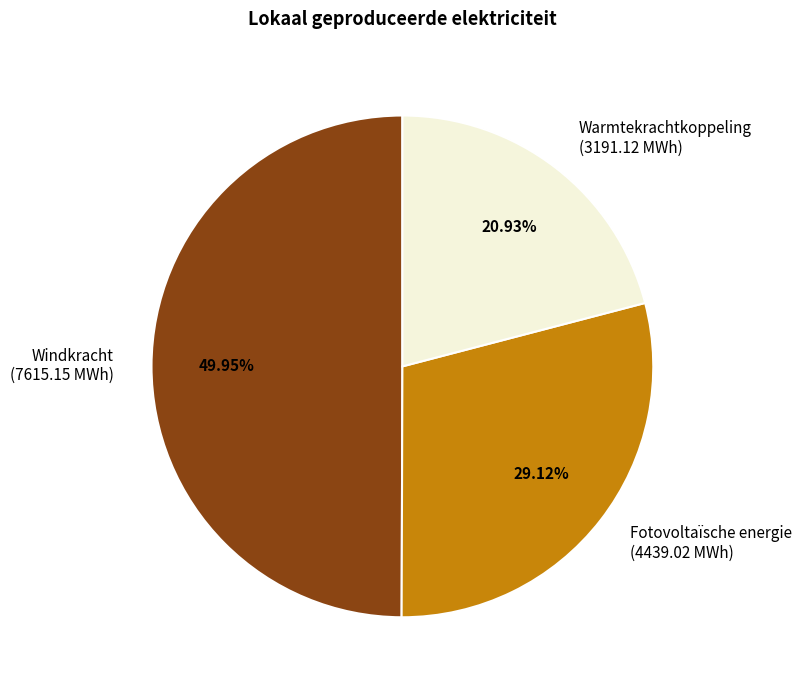

What percentage is the Windkracht slice, to the nearest percent?

50%